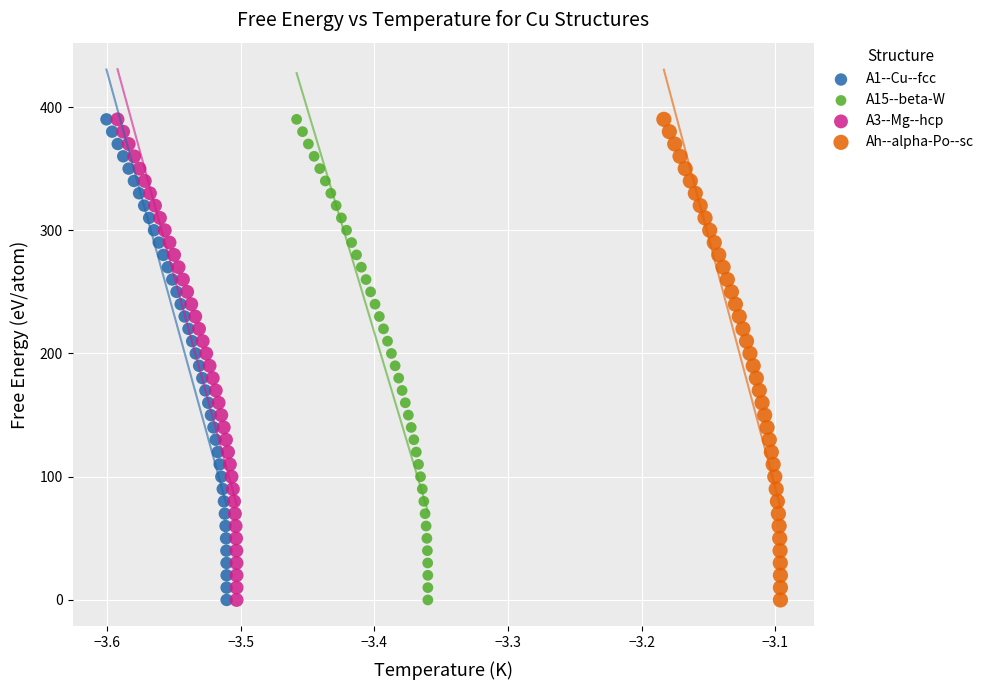

What are all the series names shown in the legend?

A1--Cu--fcc, A15--beta-W, A3--Mg--hcp, Ah--alpha-Po--sc